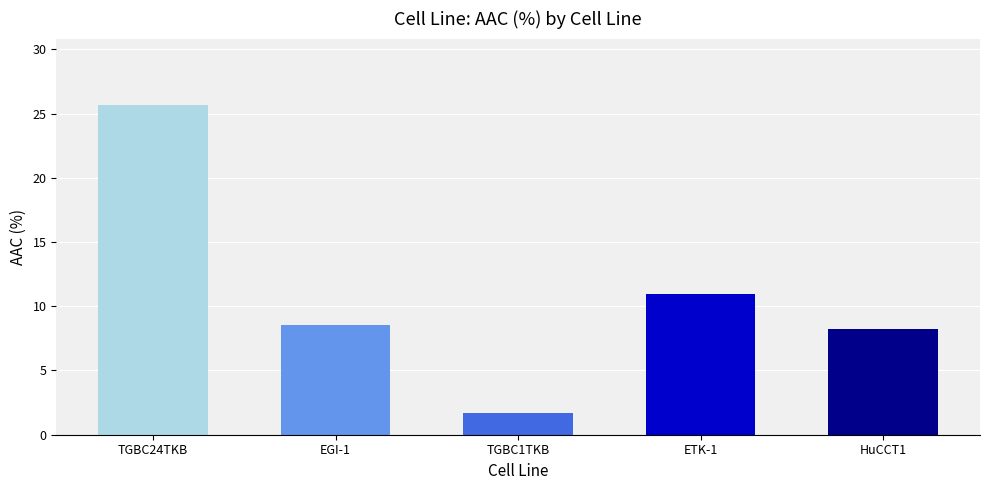

What is the difference between the values at ETK-1 and EGI-1?

2.4